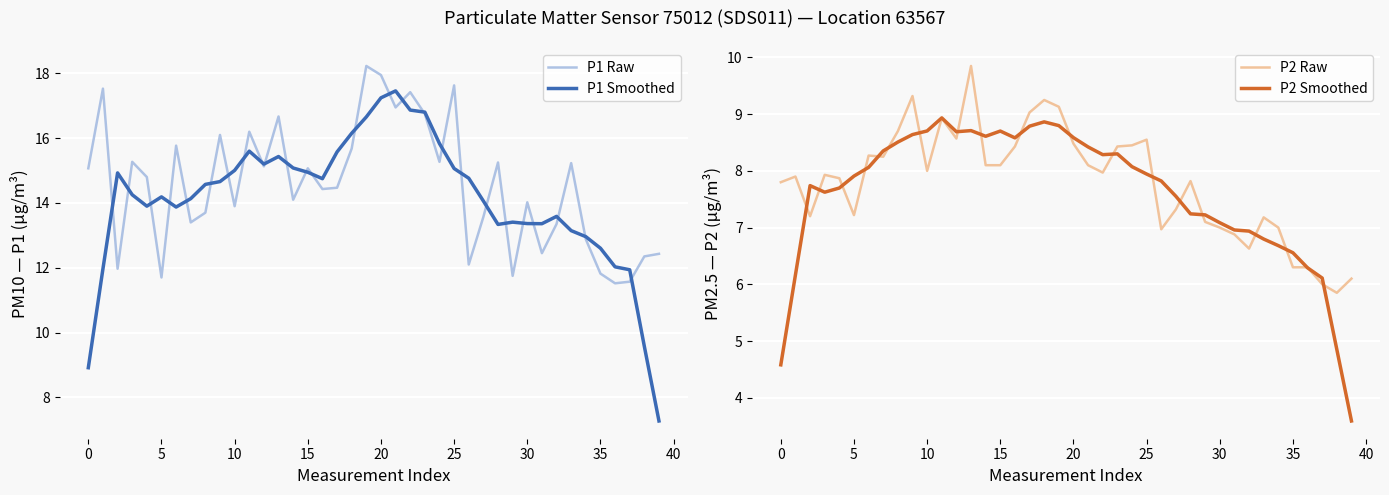

The P1 Smoothed series shows 12.6 at 35. True or false?

True